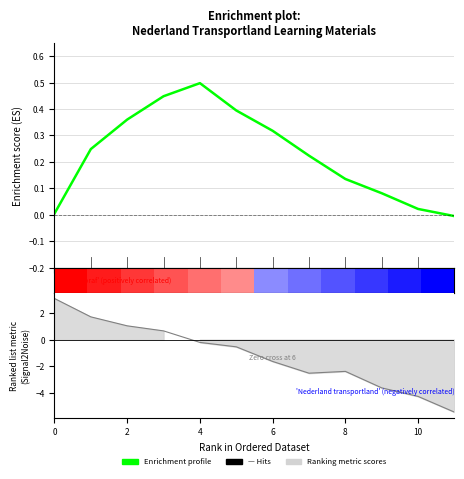

Between 7 and 0, which is larger?

7